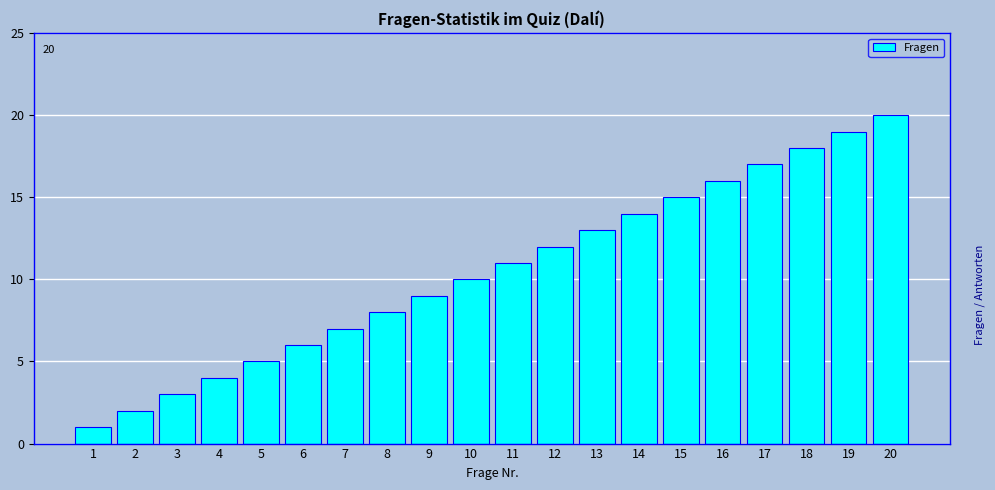

Is it true that the value at 12 is 12?

True